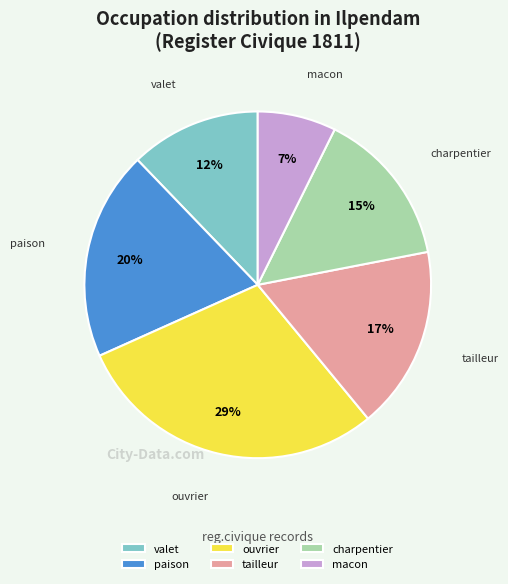

To the nearest percent, what is the combined percentage of macon and tailleur?

24%